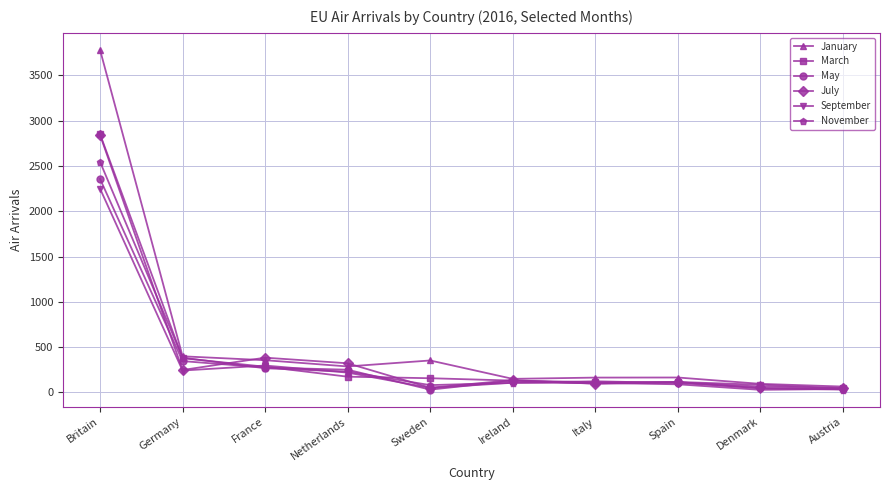

Where is September nearest to the value 1139?

France